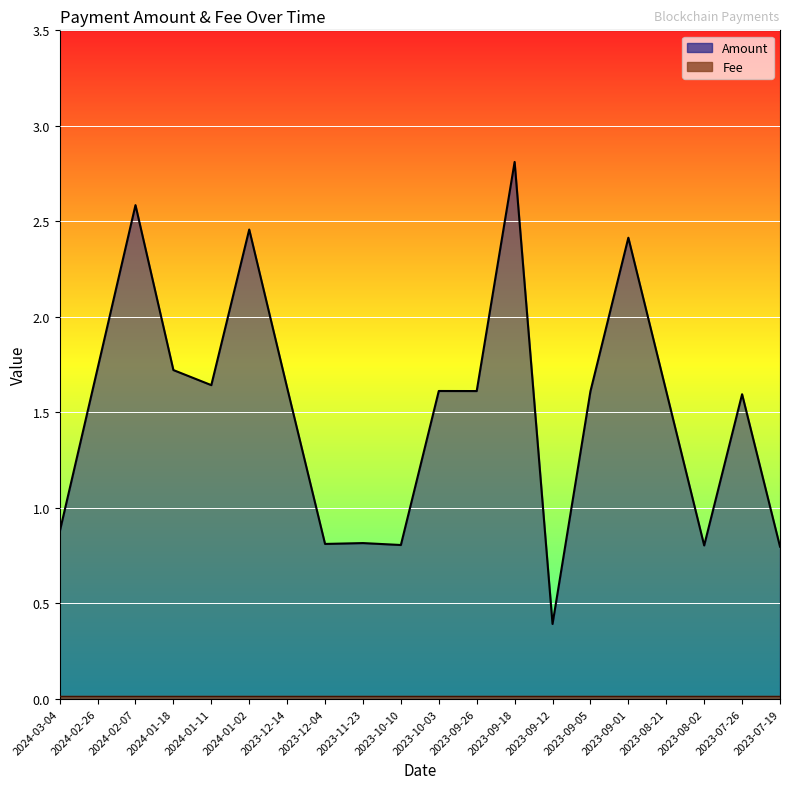

True or false: the data has more than 2 interior local peaks.

True